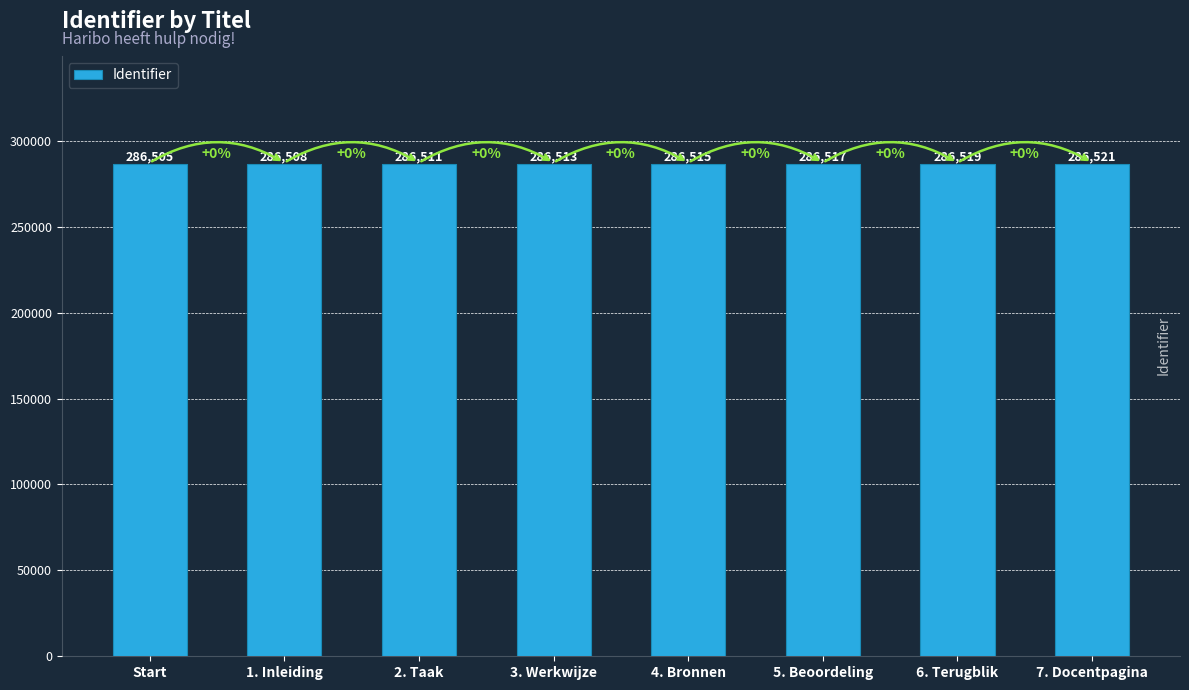

Does the chart contain any negative values?

No